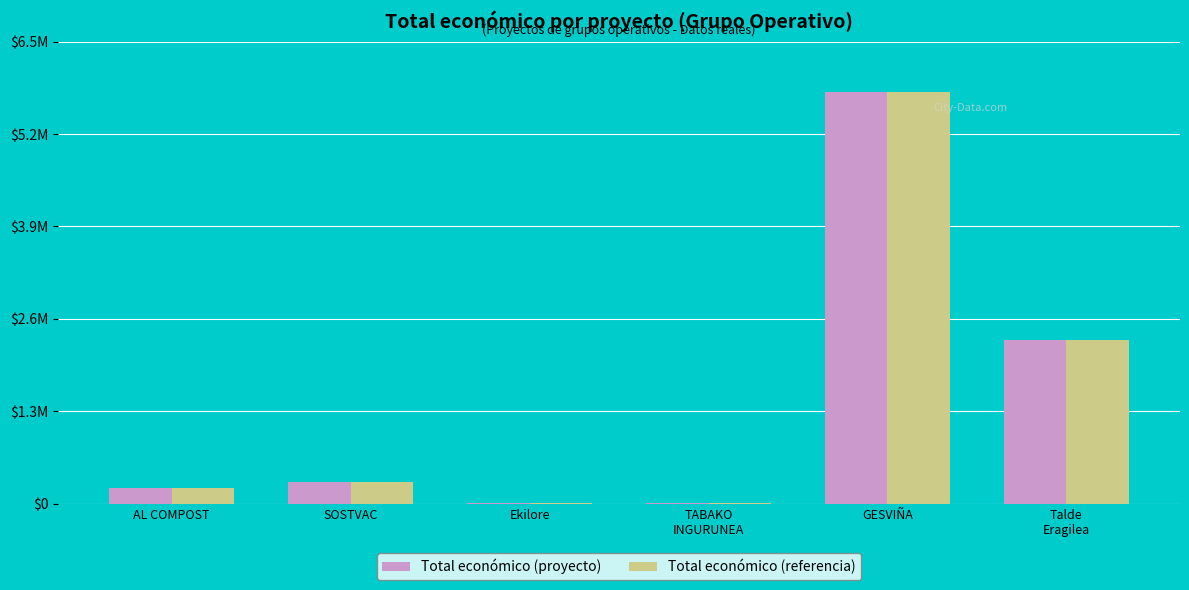

What are all the series names shown in the legend?

Total económico (proyecto), Total económico (referencia)